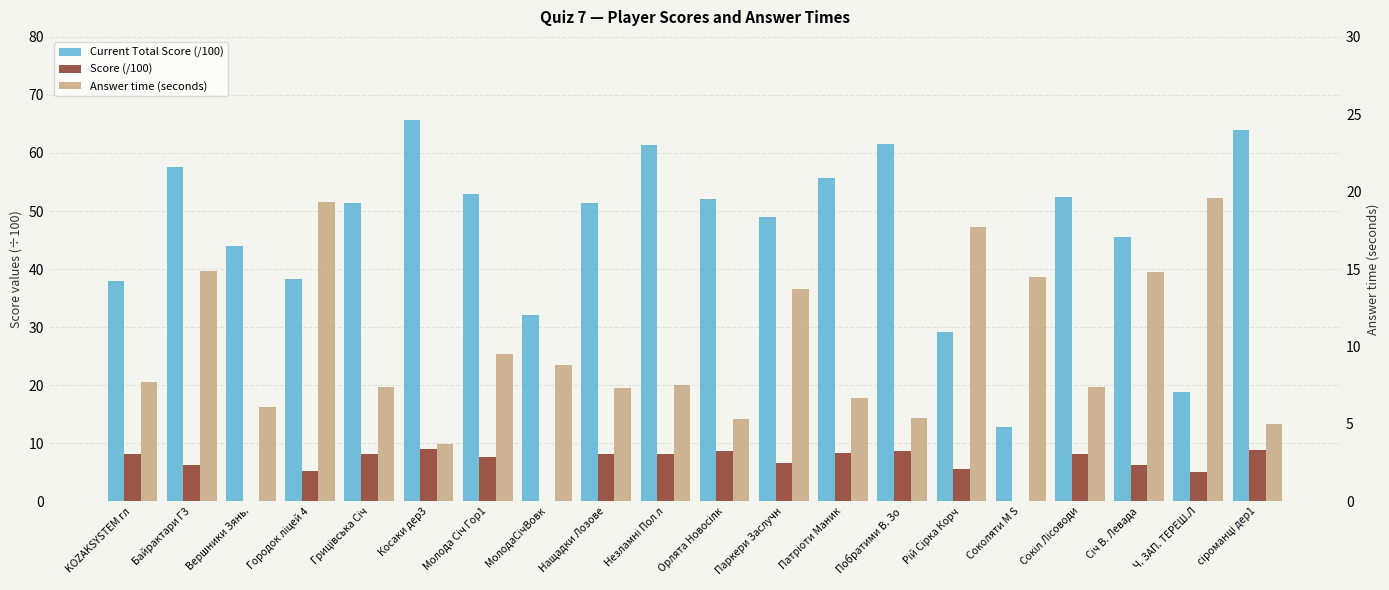

Does the chart contain any negative values?

No